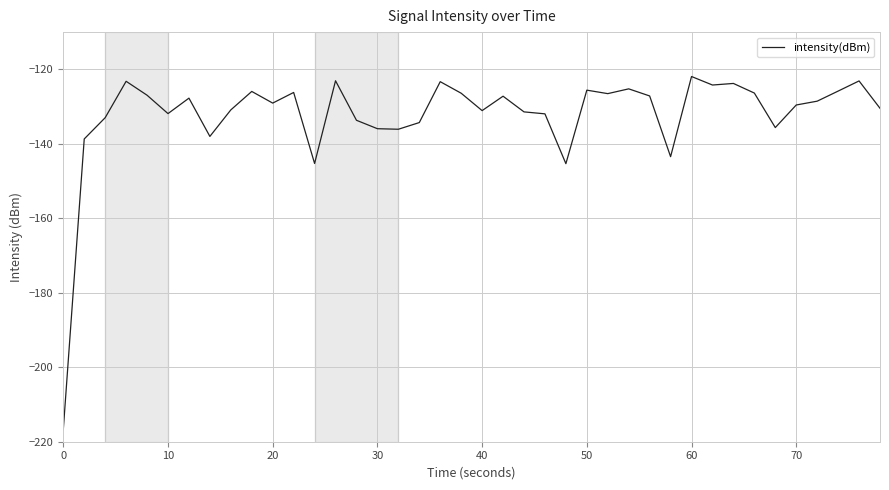

How many series are shown in this chart?

1